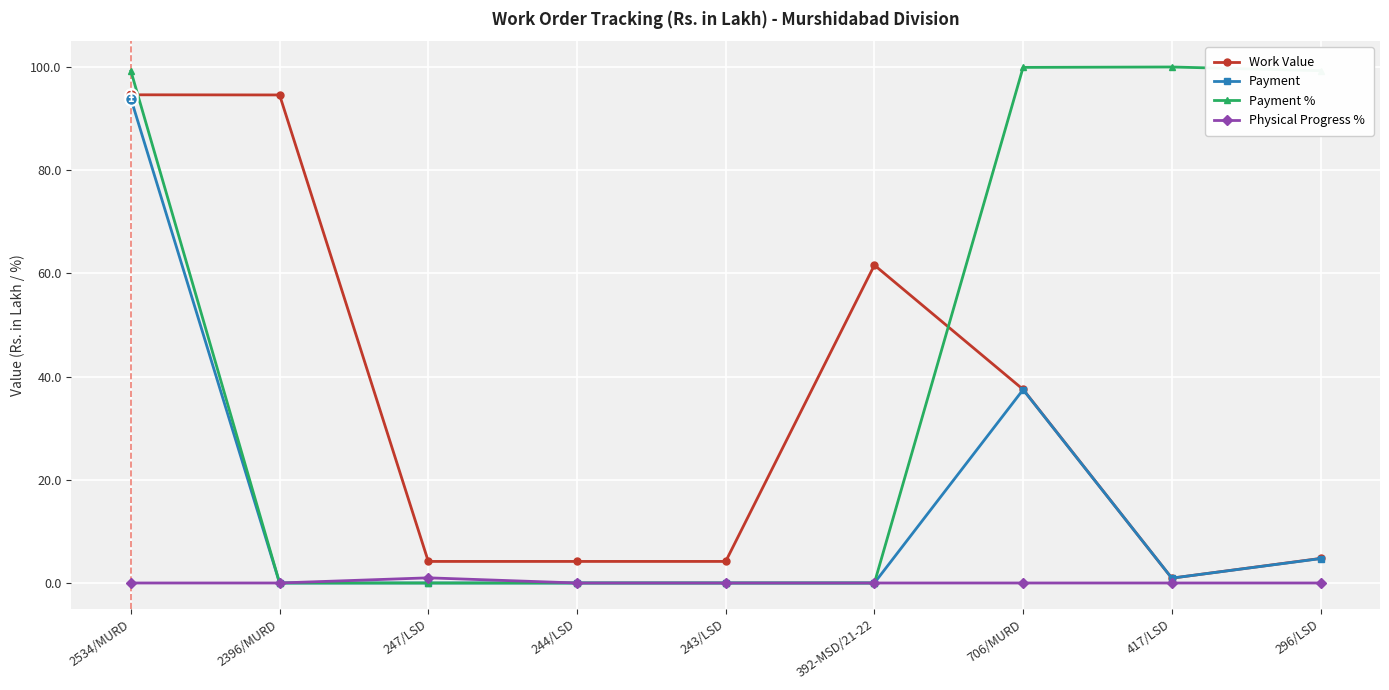

List the series in order of their overall mean, lowest first.

Physical Progress %, Payment, Work Value, Payment %